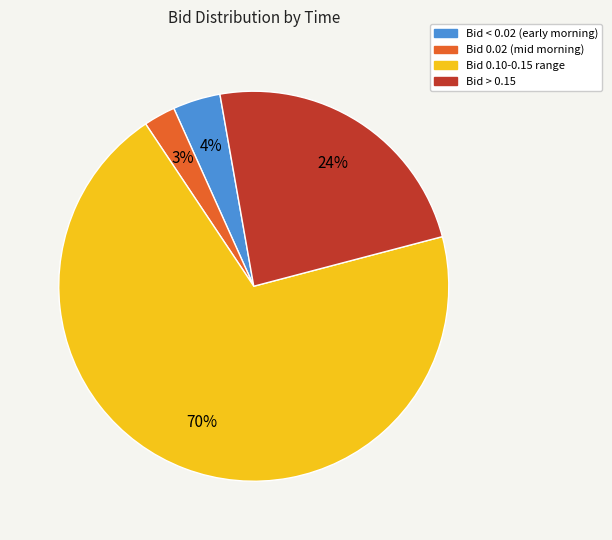

To the nearest percent, what is the average slice percentage?

25%